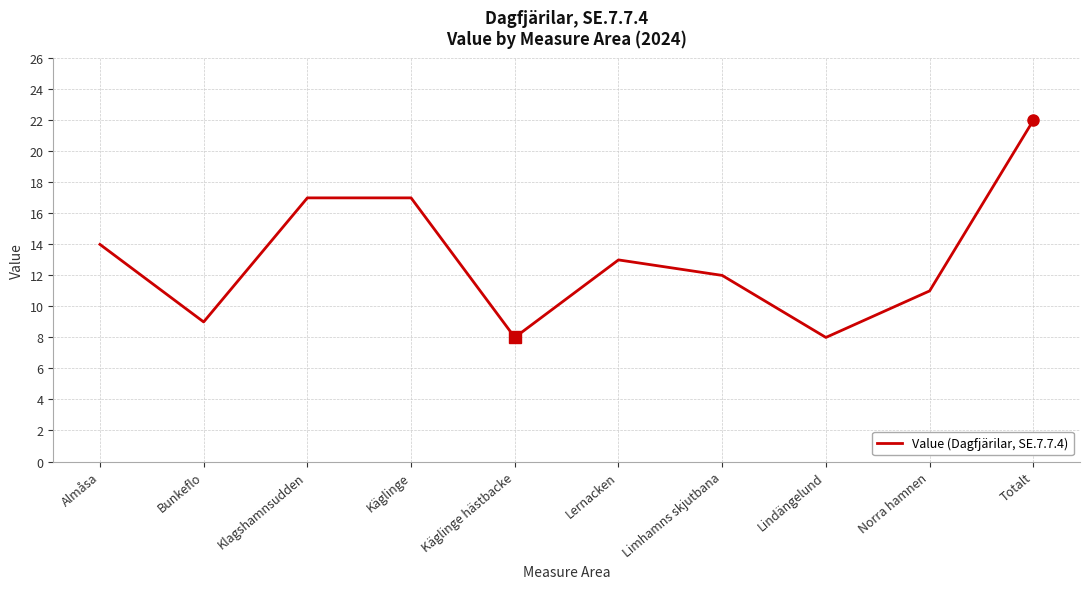

What is the difference between the maximum and minimum values?

14